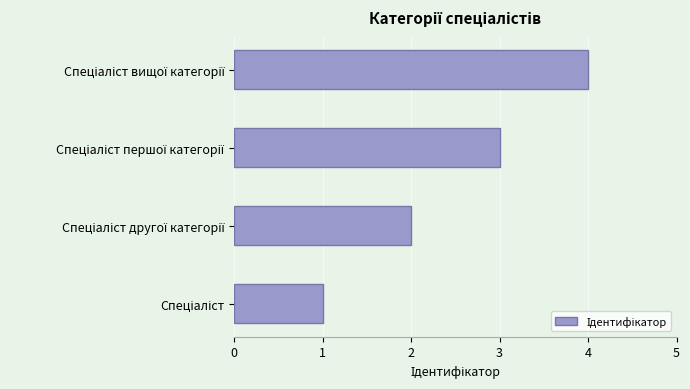

What is the maximum value shown in the chart?

4